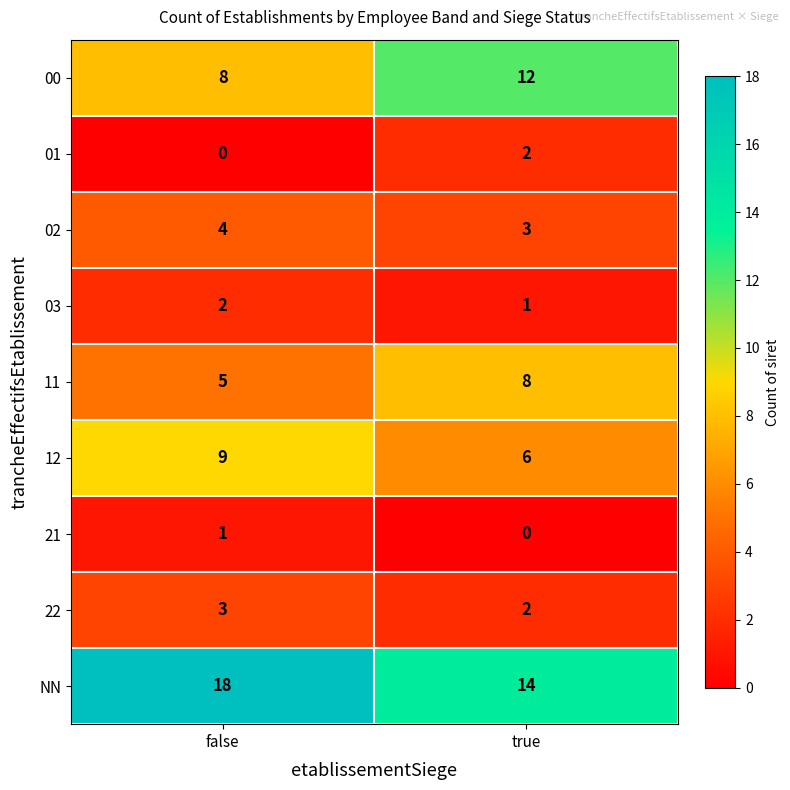

Reading left to right, extract all data points from this chart.

00: 8	12
01: 0	2
02: 4	3
03: 2	1
11: 5	8
12: 9	6
21: 1	0
22: 3	2
NN: 18	14